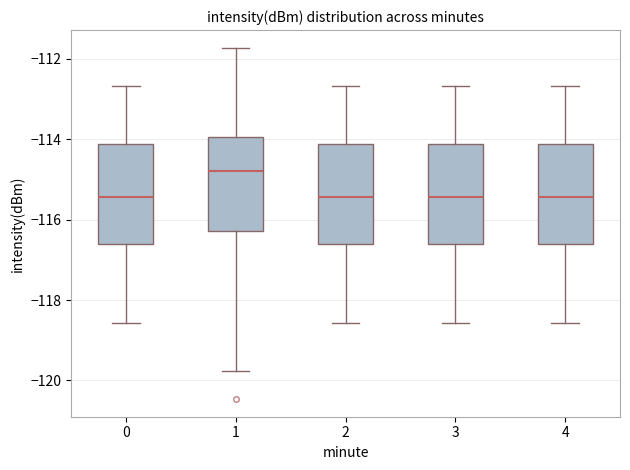

Reading left to right, transcribe this box plot: for each box, give where its median line is, the range the box spans, and where its two whiskers end, as read against the y-axis. The values are not printed on the chart, so give them approximately, as read against the axis.

0: median -115.4, box -116.6 to -114.2, whiskers -118.6 to -112.6
1: median -114.8, box -116.2 to -114.0, whiskers -119.8 to -111.8
2: median -115.4, box -116.6 to -114.2, whiskers -118.6 to -112.6
3: median -115.4, box -116.6 to -114.2, whiskers -118.6 to -112.6
4: median -115.4, box -116.6 to -114.2, whiskers -118.6 to -112.6